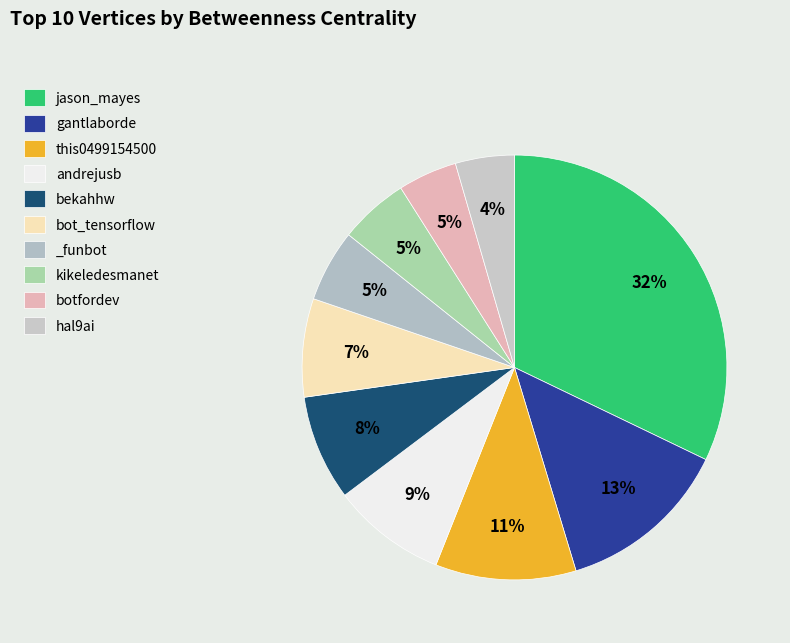

To the nearest percent, what percentage of the pie is this0499154500?

11%